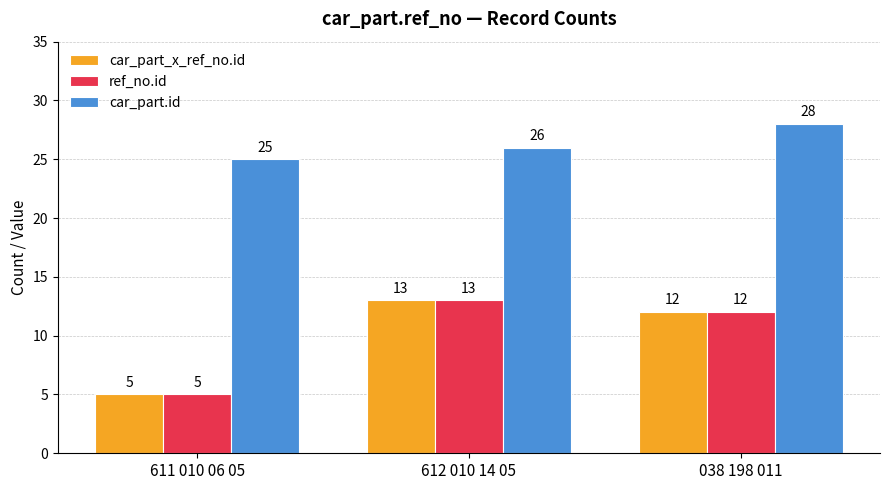

What is the minimum value for car_part.id?

25